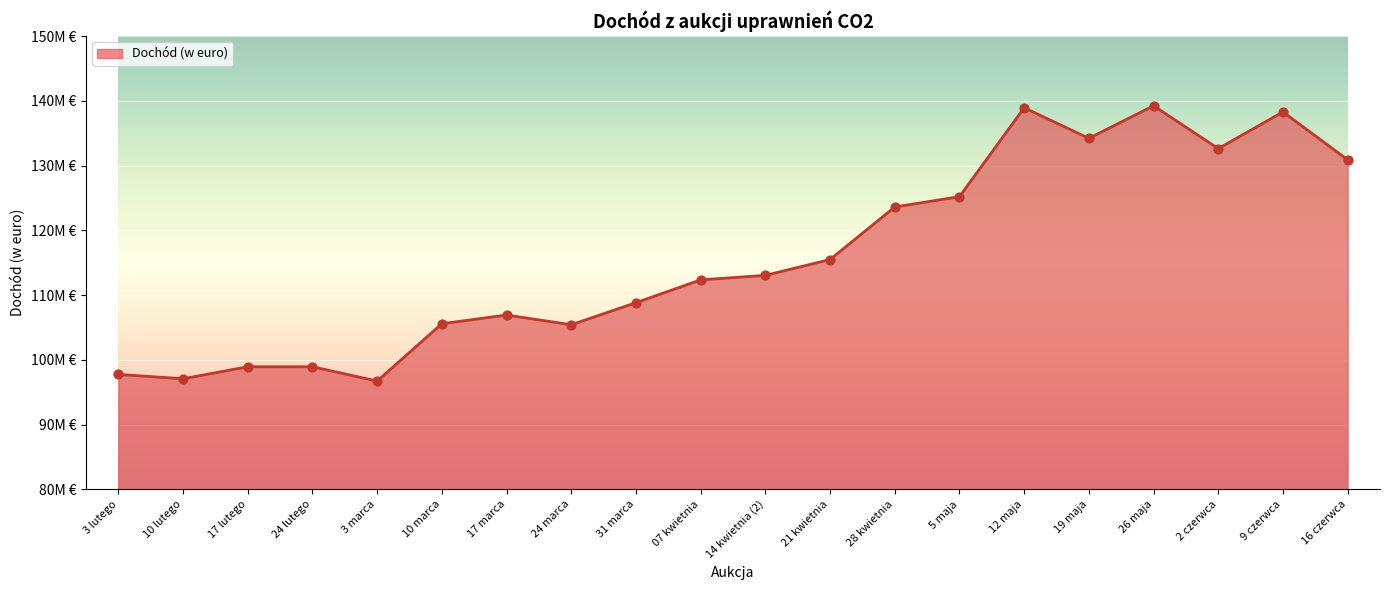

Approximately how many times larger is the value at 10 marca compared to 28 kwietnia?

0.9